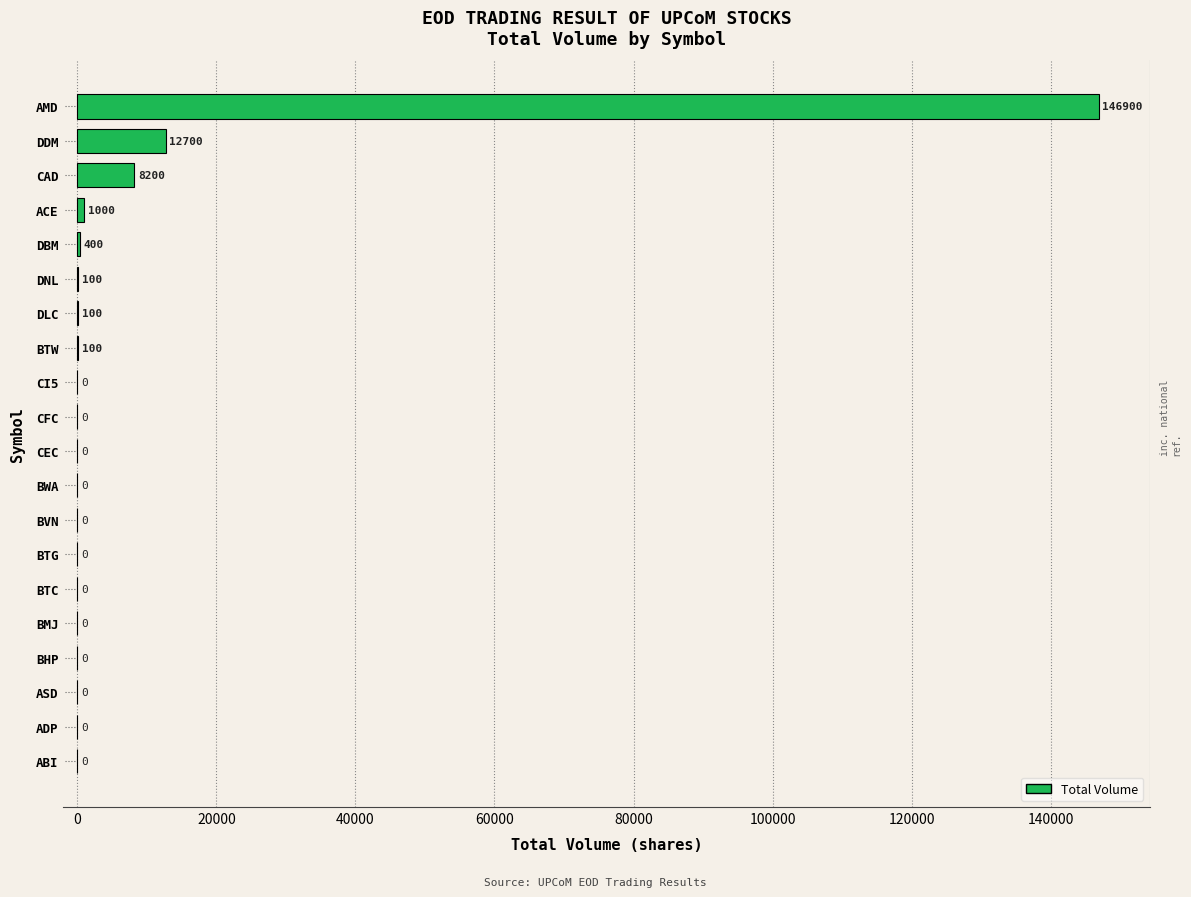

What is the change in value from BTC to CAD?

+8200